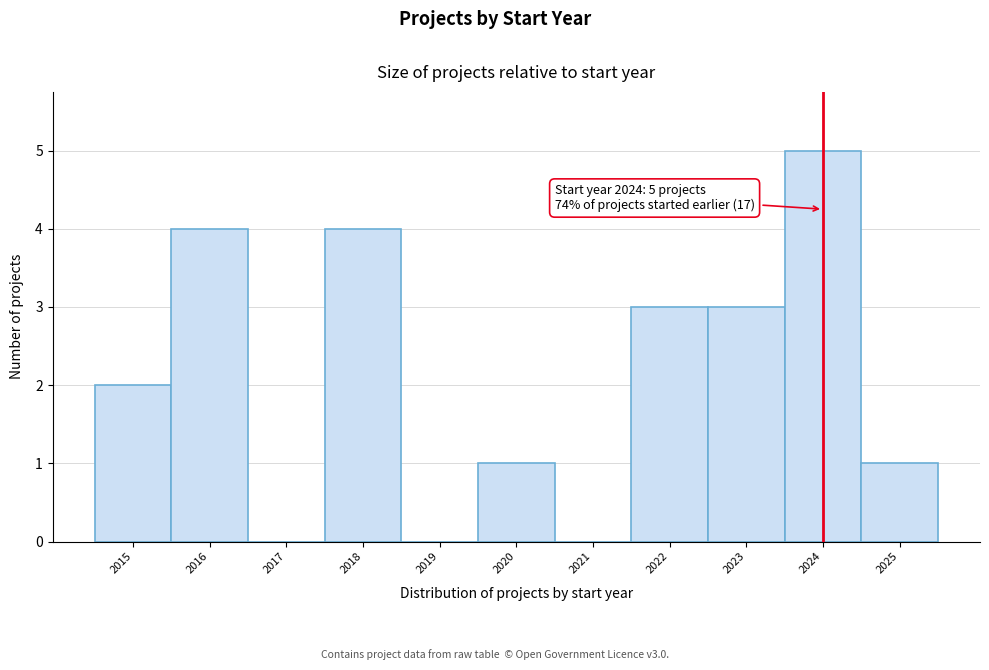

Over which range of the x-axis is the bar tallest?

2023.5 to 2024.5